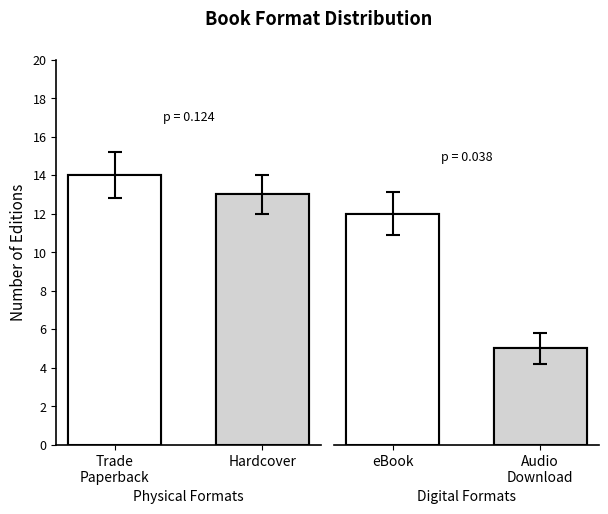

What is the label of the 1st bar from the left?

Trade
Paperback